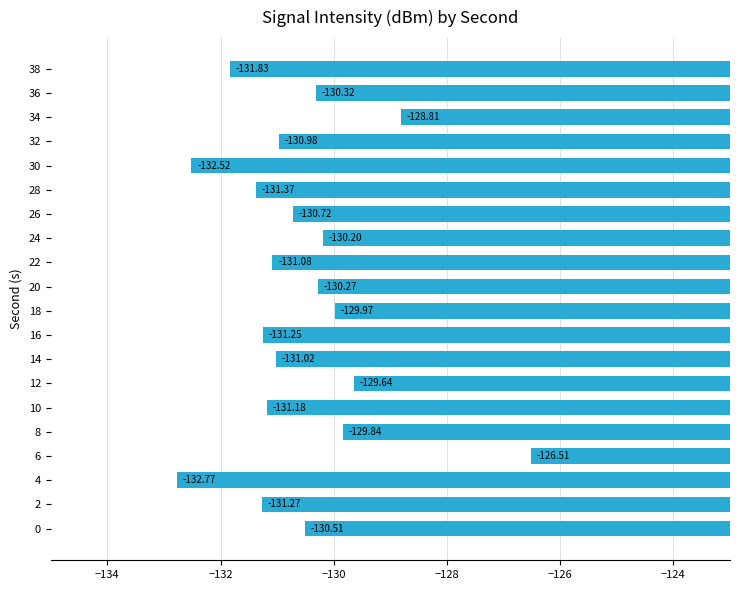

What is the change in value from 0 to 24?

+0.3